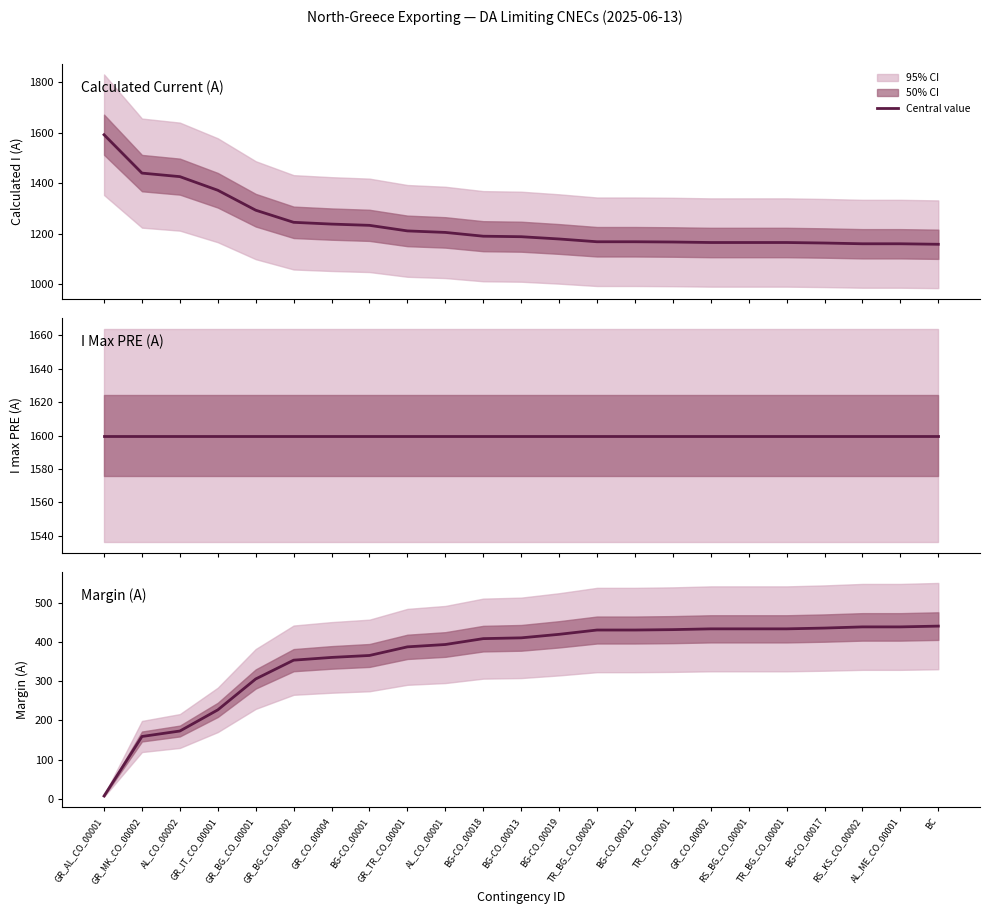

The value of I Max PRE (A) at GR_BG_CO_00001 is 2569. True or false?

False